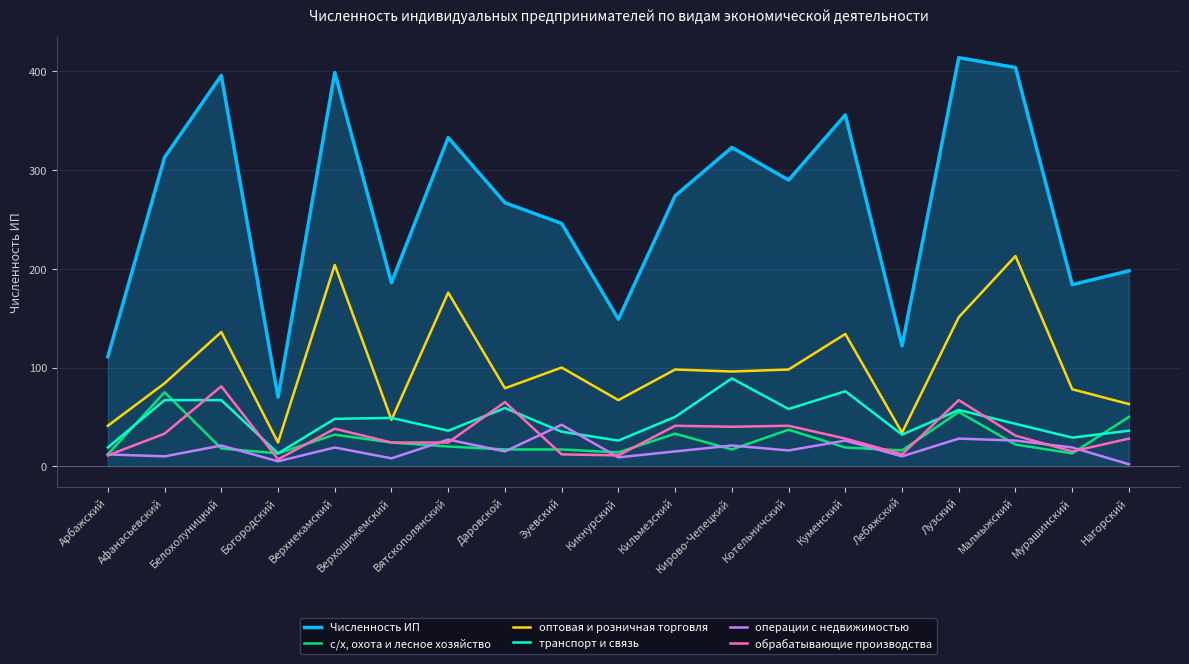

What is the highest value of the оптовая и розничная торговля series?

213